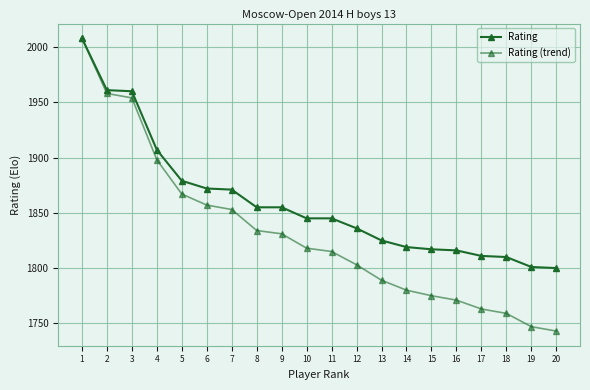

How many data points in Rating are less than 1845?

9